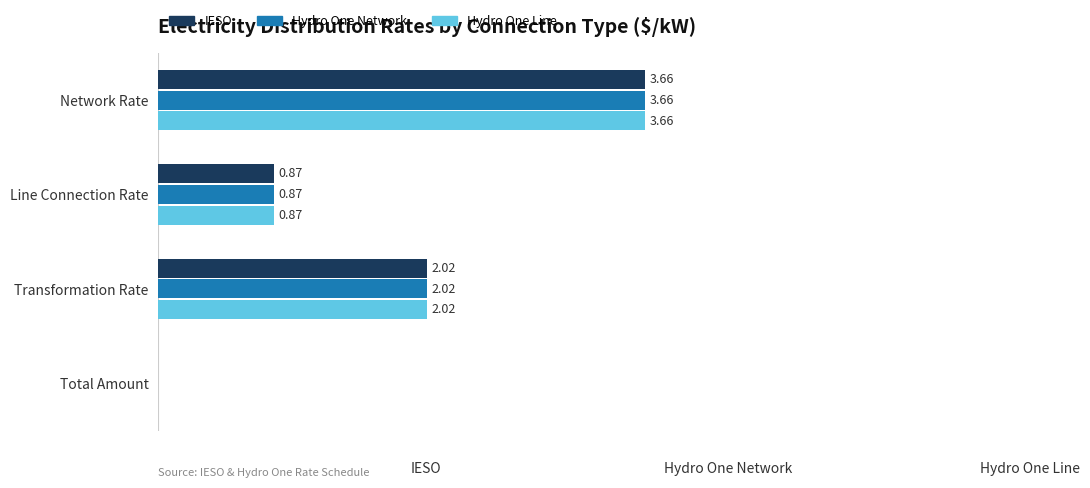

What are all the series names shown in the legend?

IESO, Hydro One Network, Hydro One Line